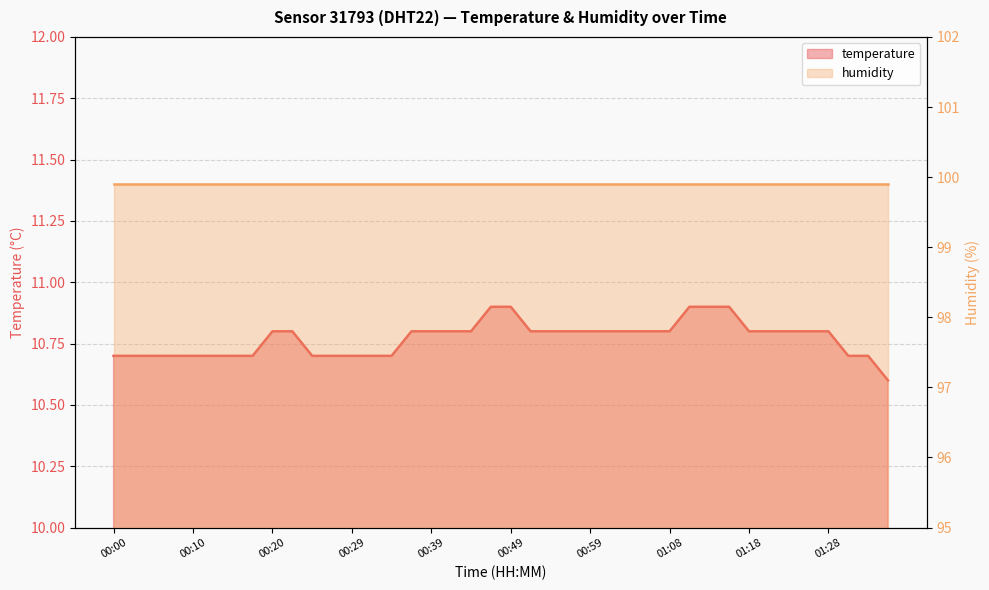

What is the greatest value displayed?

10.9